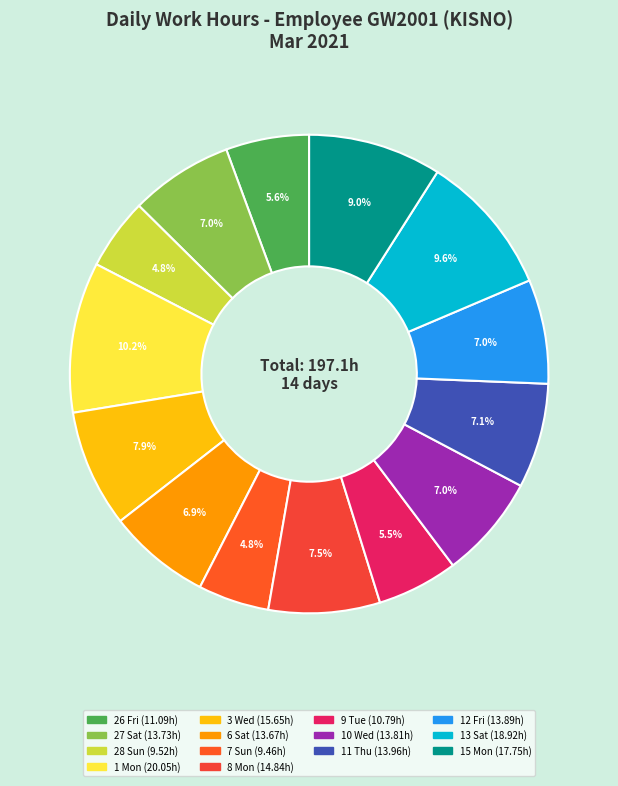

To the nearest percent, what is the difference between the largest and smallest slice percentages?

5%